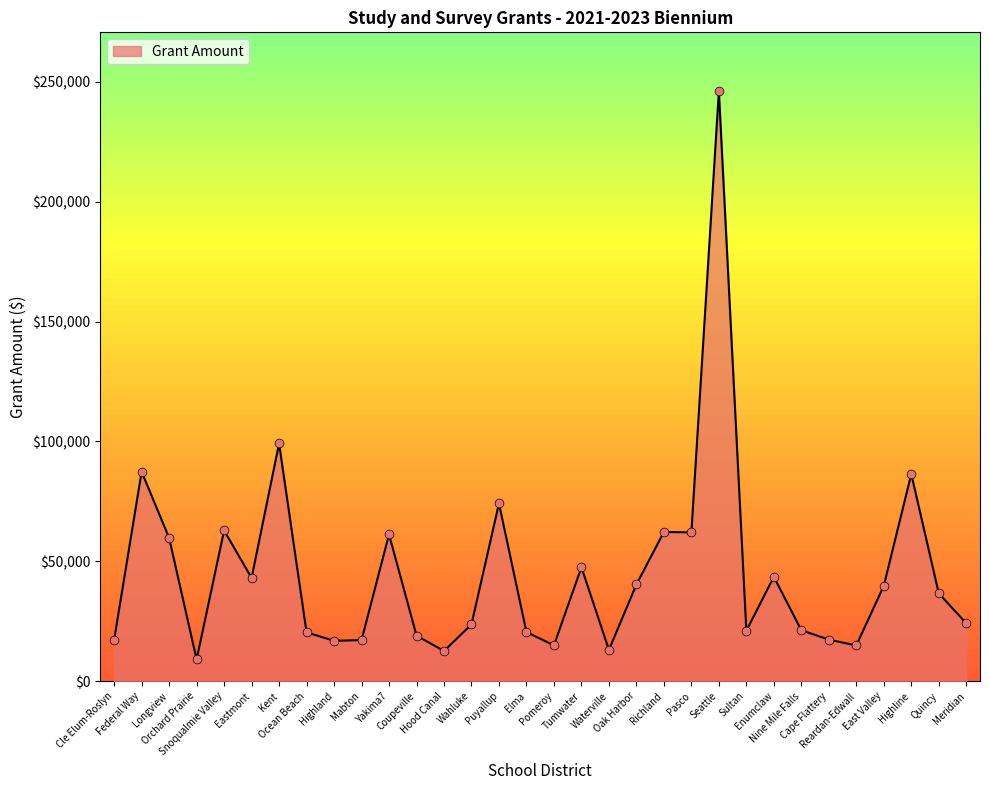

What is the change in value from Tumwater to Meridian?

-23366.7